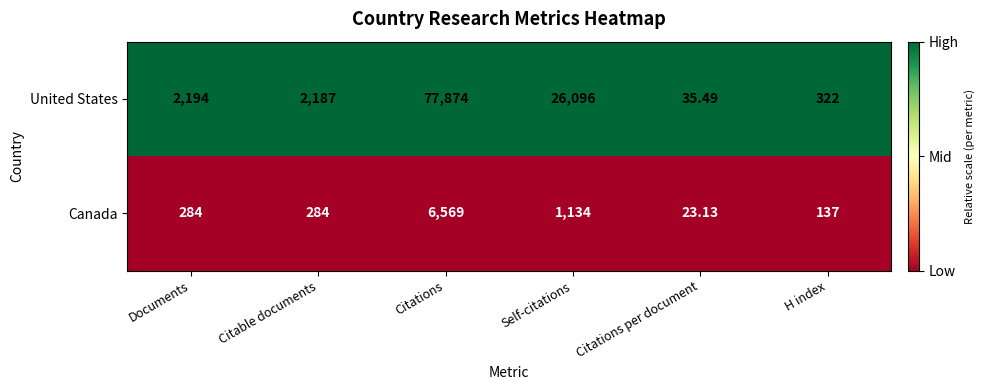

How many categories are shown in the chart?

6